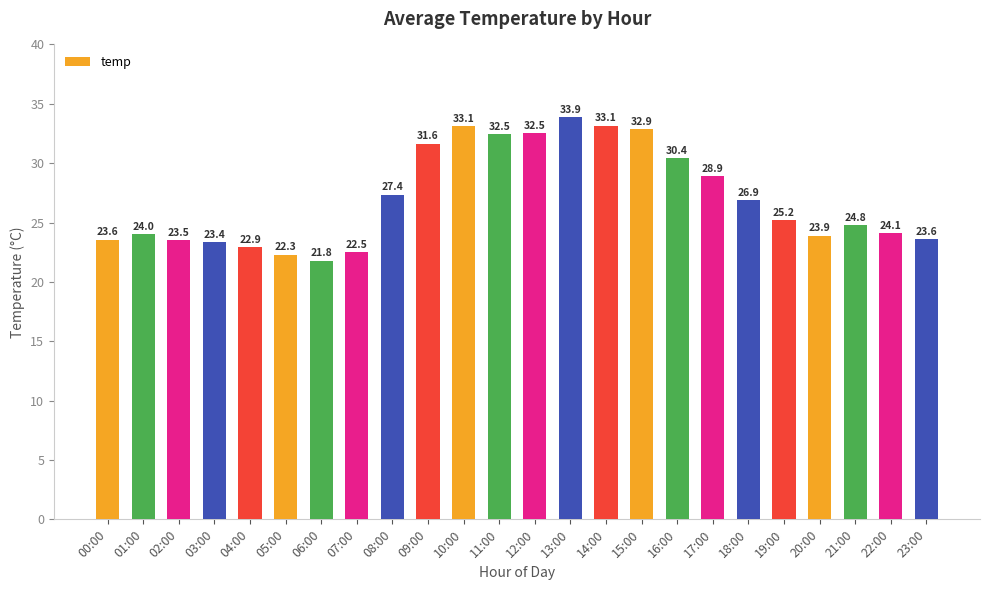

What is the change in value from 17:00 to 22:00?

-4.8